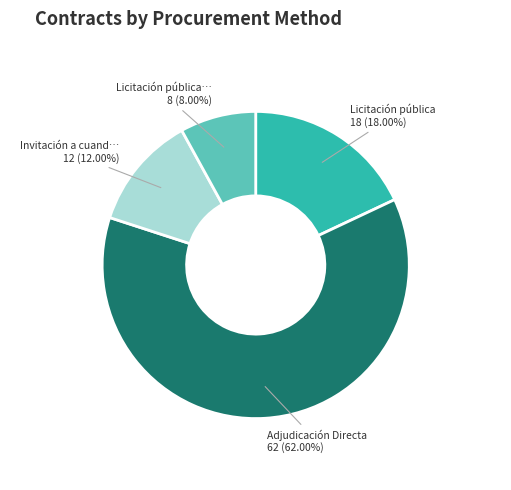

Does any single category account for the majority?

Yes